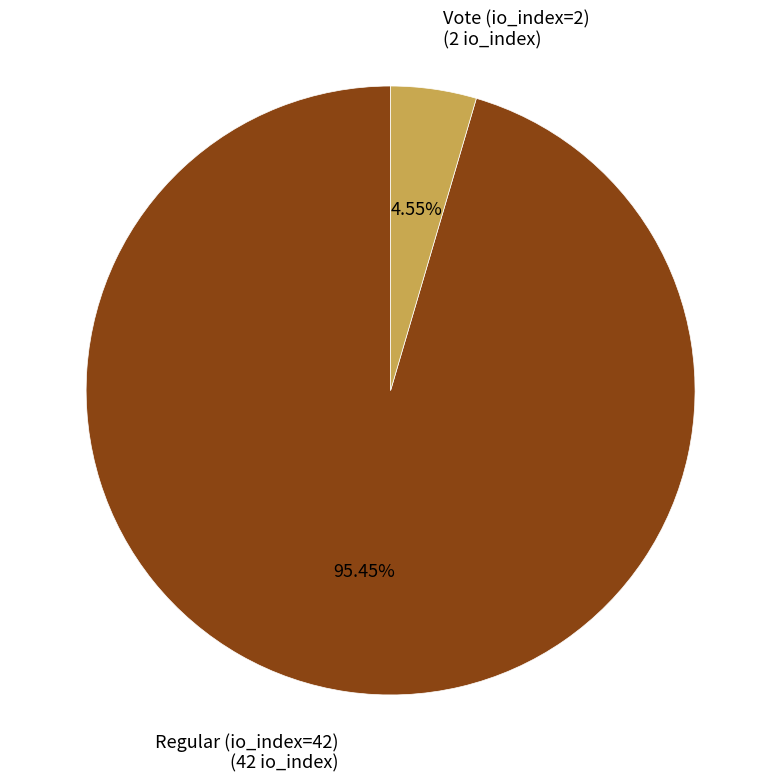

Does any single category account for the majority?

Yes